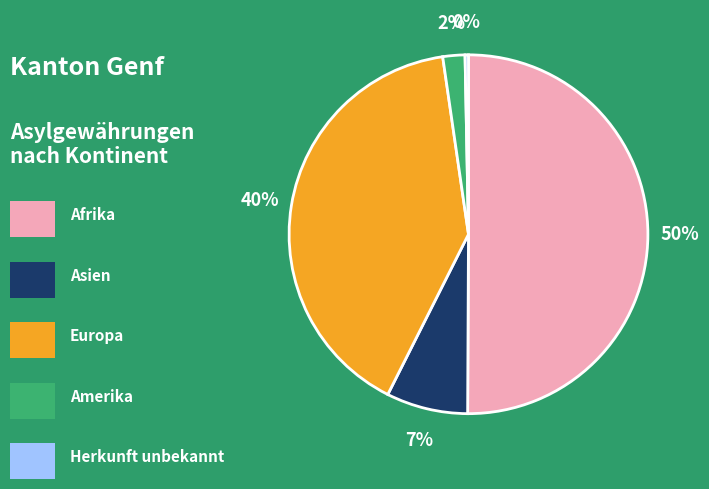

To the nearest percent, what is the average slice percentage?

20%